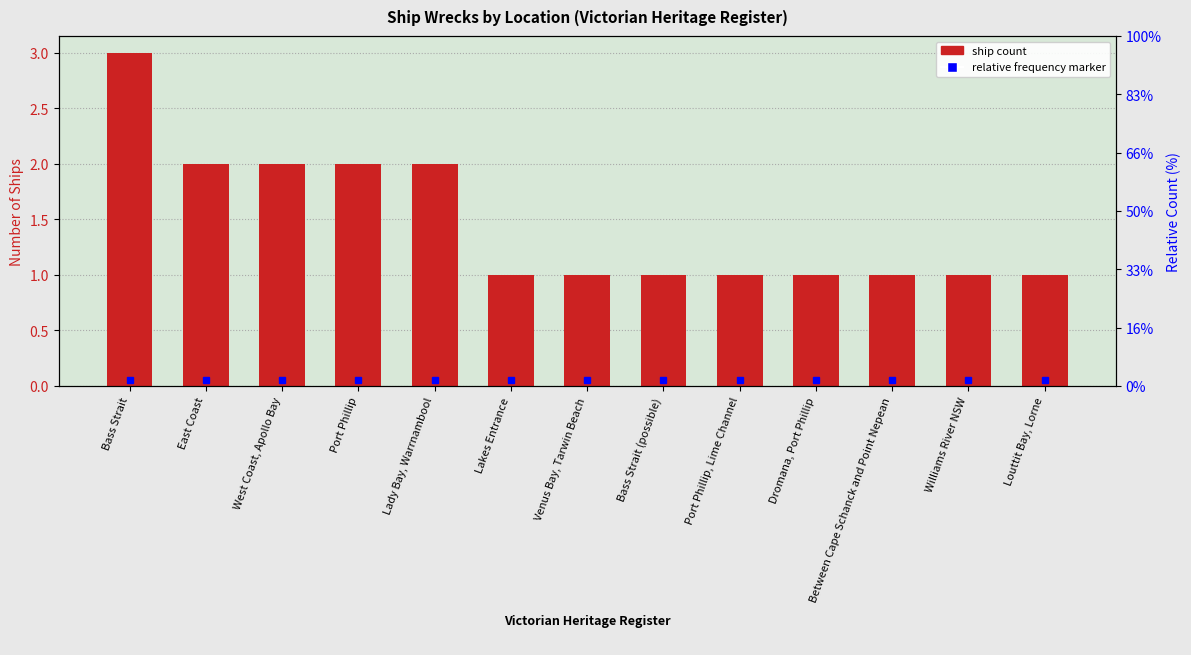

How many values exceed 1?

5